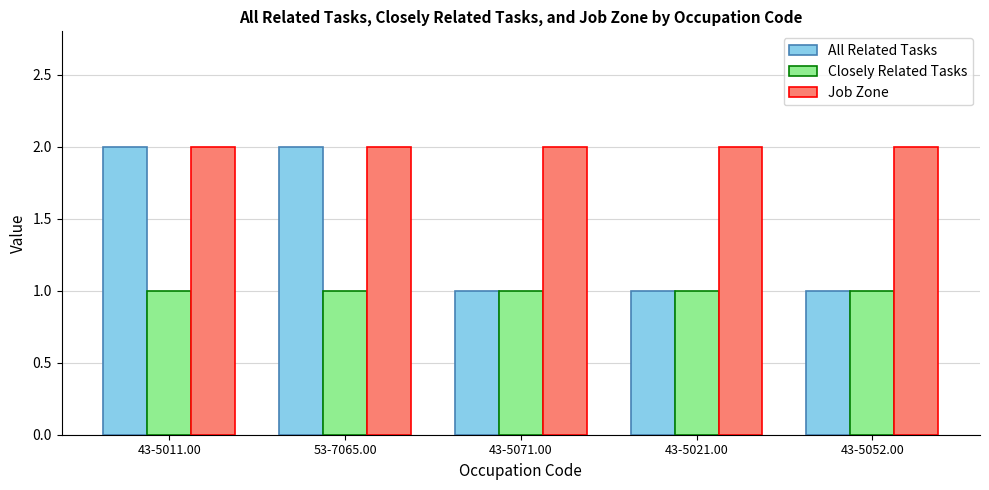

How many data points does each series have?

5